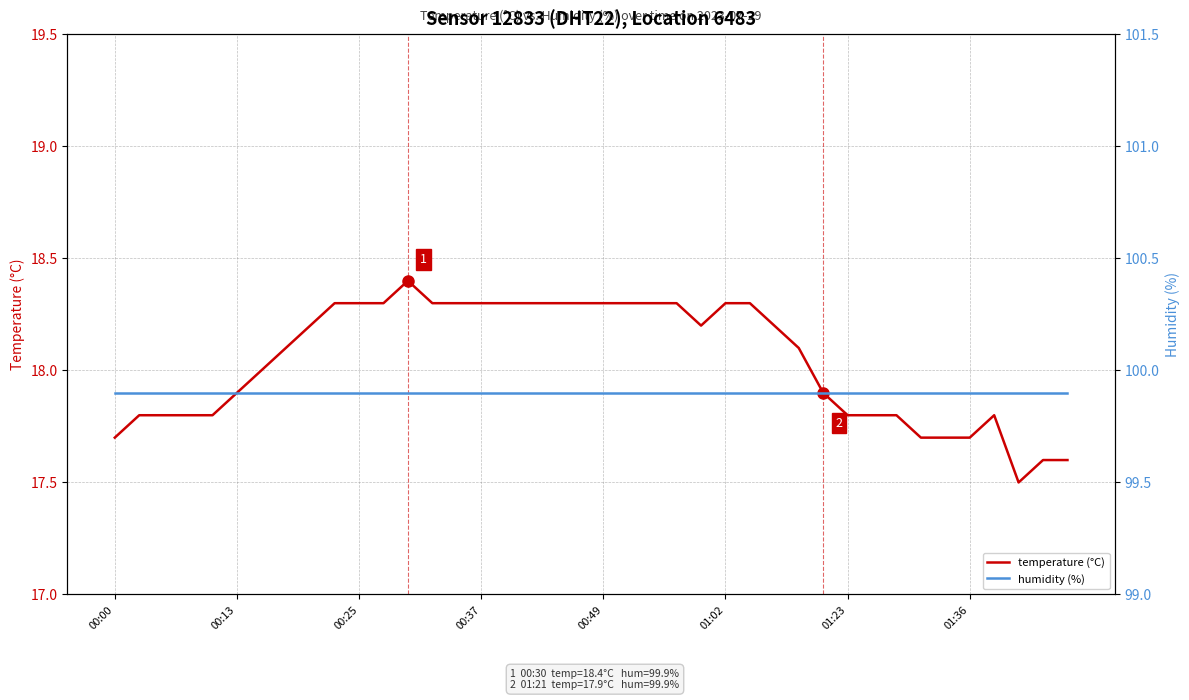

List the series in order of their overall mean, highest first.

humidity (%), temperature (°C)